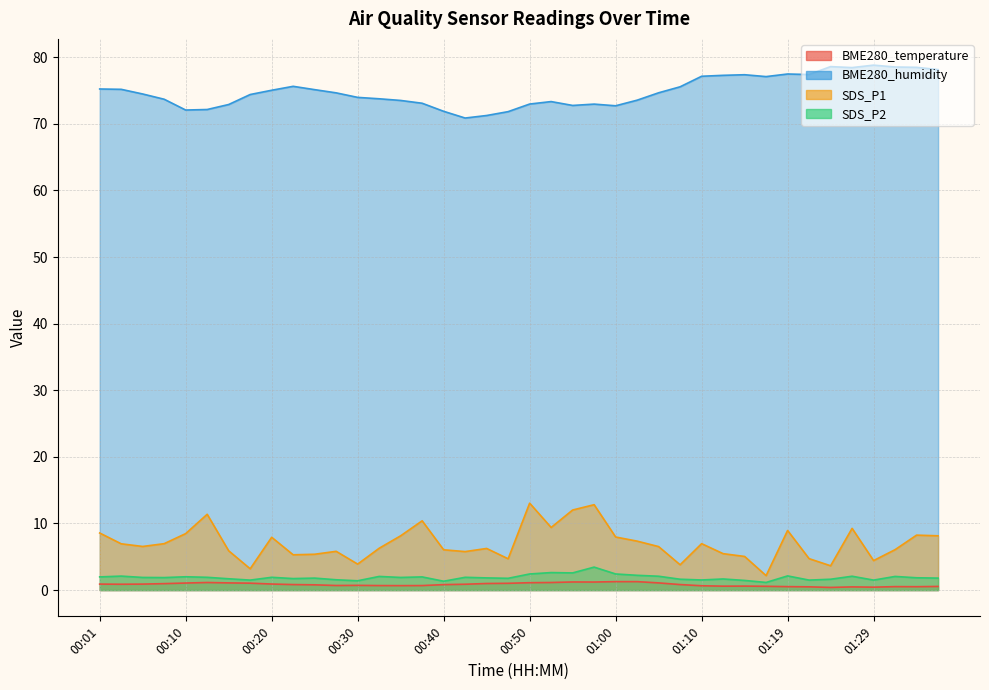

True or false: SDS_P2 and SDS_P1 cross at least once.

False